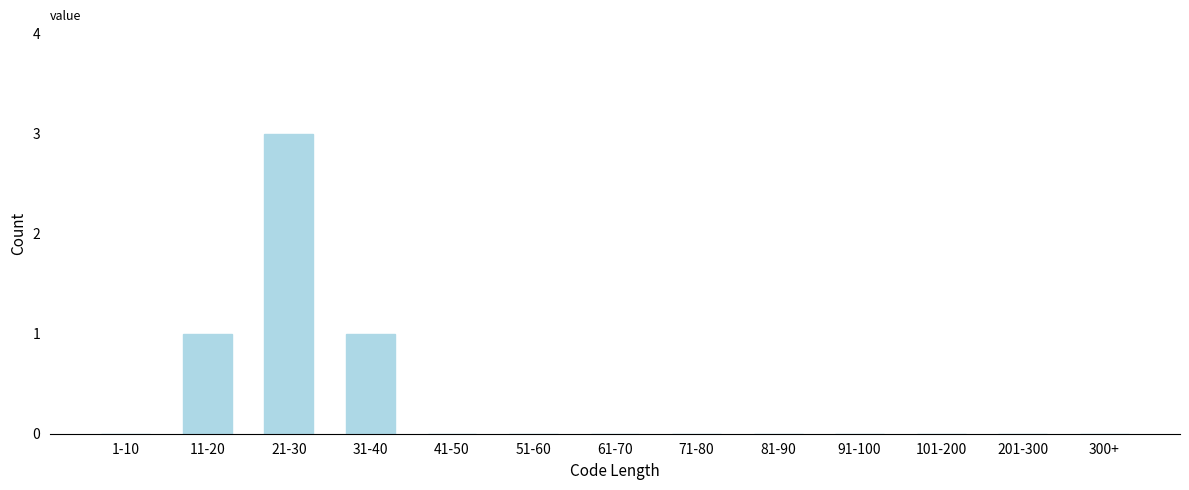

Reading left to right, transcribe all the data shown in this chart.

1-10=0	11-20=1	21-30=3	31-40=1	41-50=0	51-60=0	61-70=0	71-80=0	81-90=0	91-100=0	101-200=0	201-300=0	300+=0